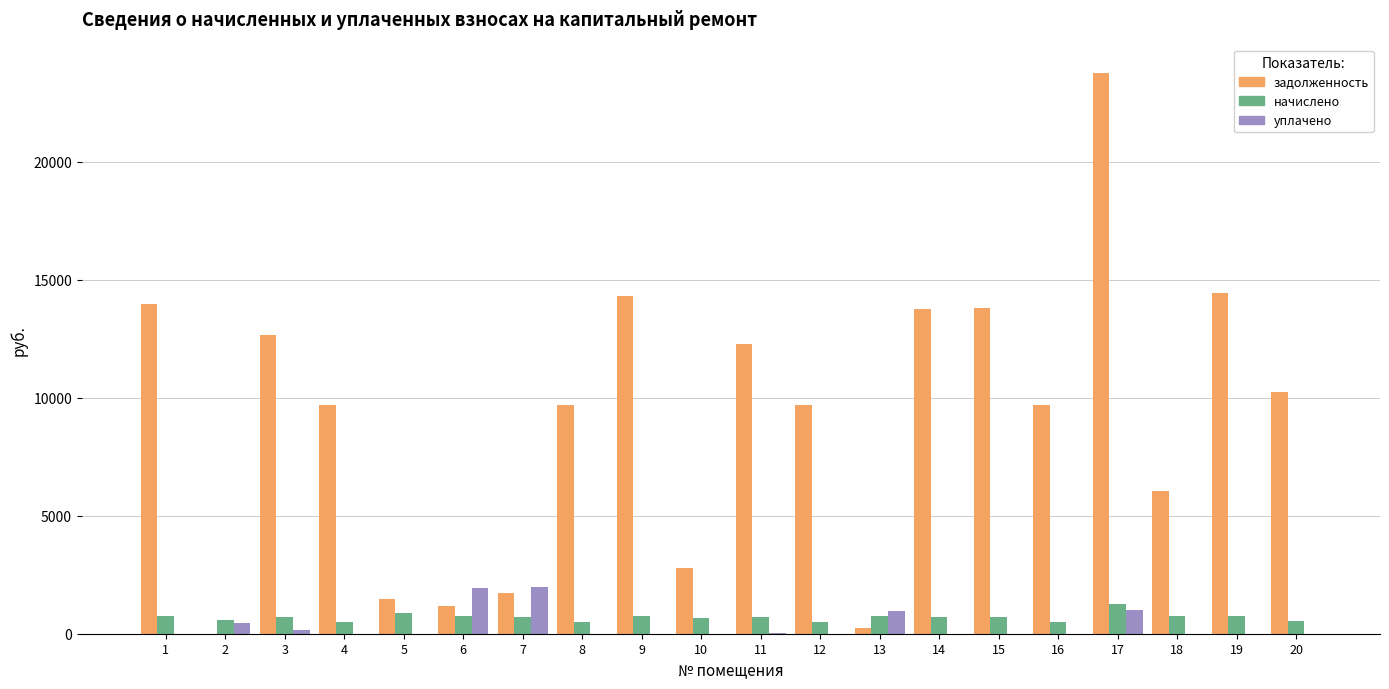

At which category is the sum across all series the highest?

17